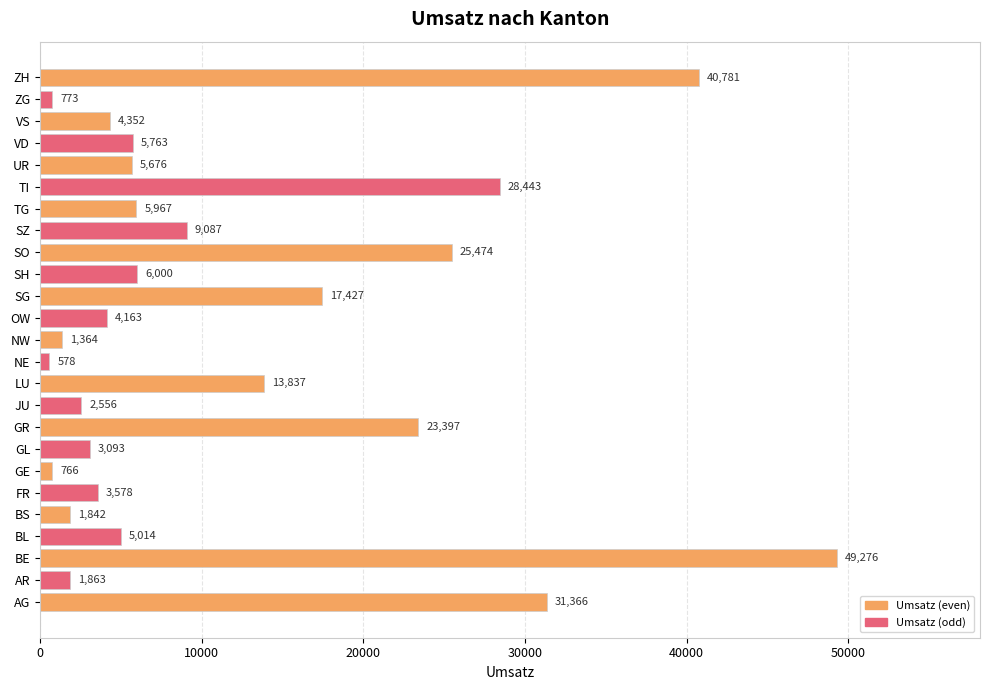

Rank the categories by value from highest to lowest.

BE, ZH, AG, TI, SO, GR, SG, LU, SZ, SH, TG, VD, UR, BL, VS, OW, FR, GL, JU, AR, BS, NW, ZG, GE, NE